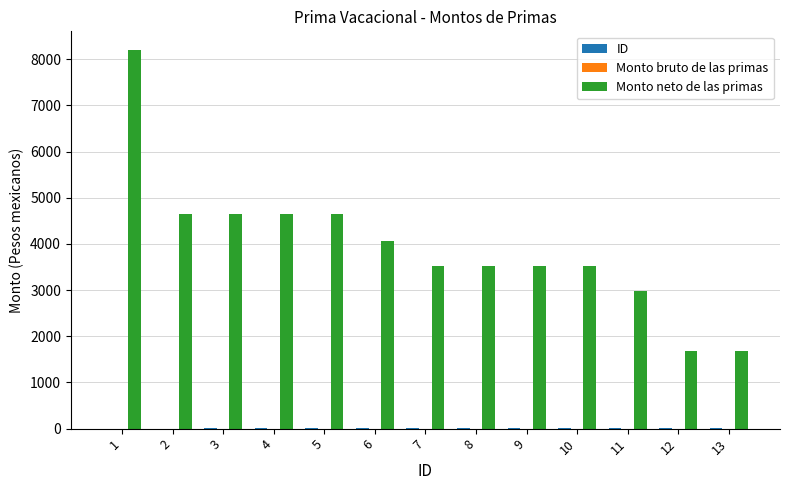

What is the greatest value displayed?

8194.8